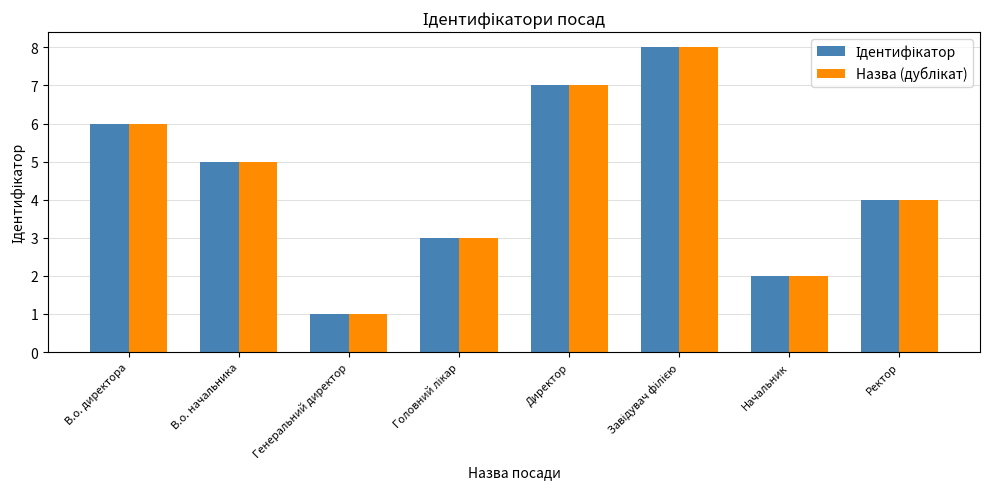

Which category has the lowest value across all series?

Генеральний директор